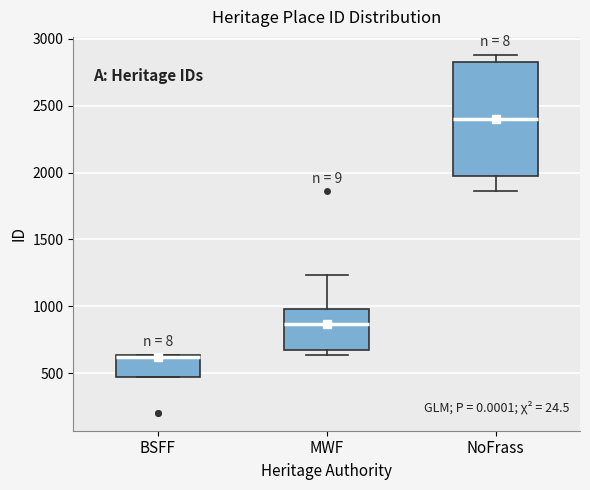

Which box has the lowest median line?

BSFF